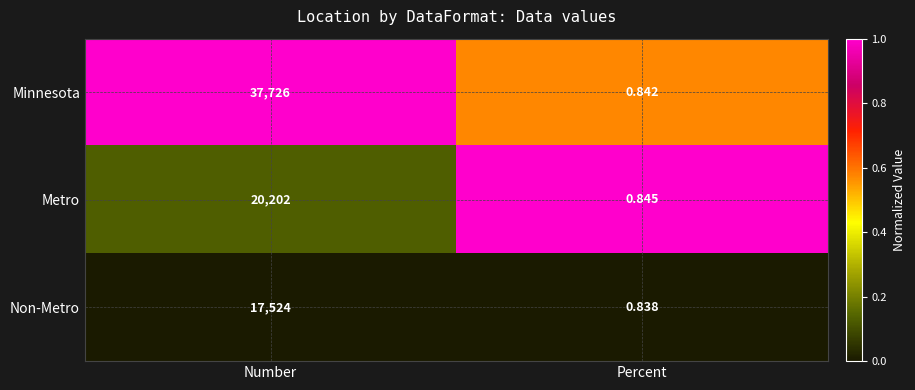

How many series are shown in this chart?

3